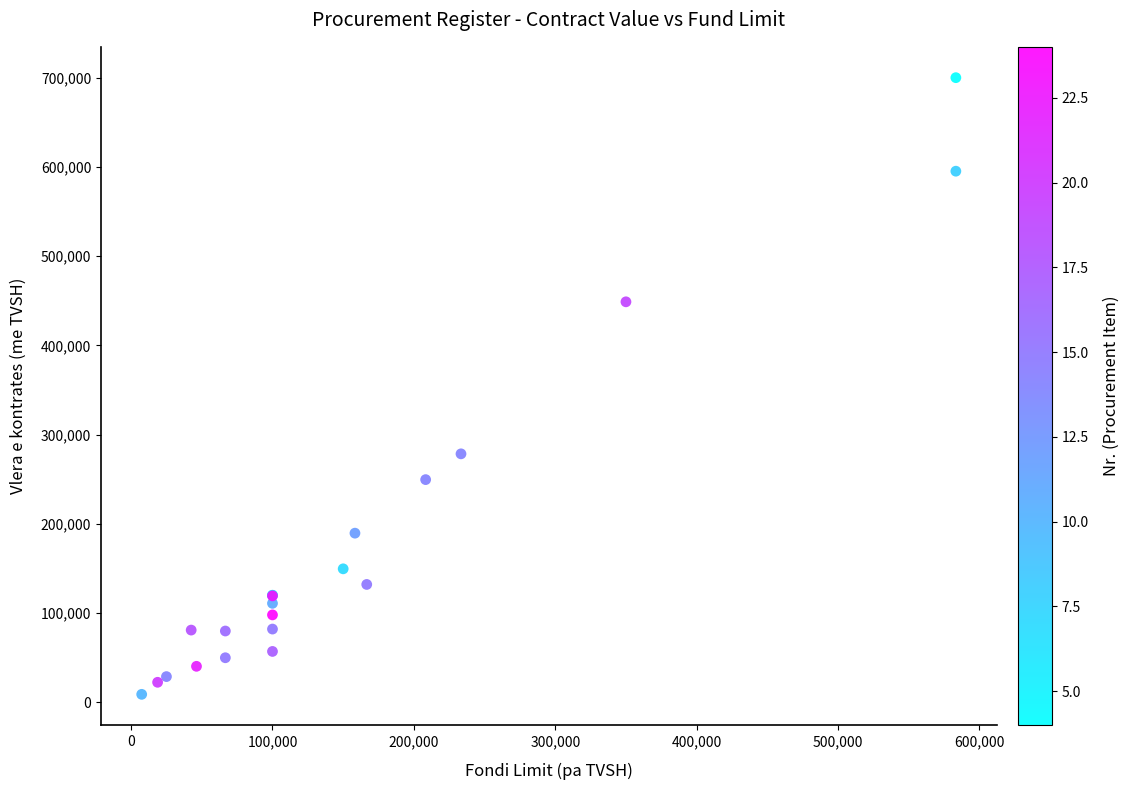

What Y value in the scatter plot is closest to 354500?

278480